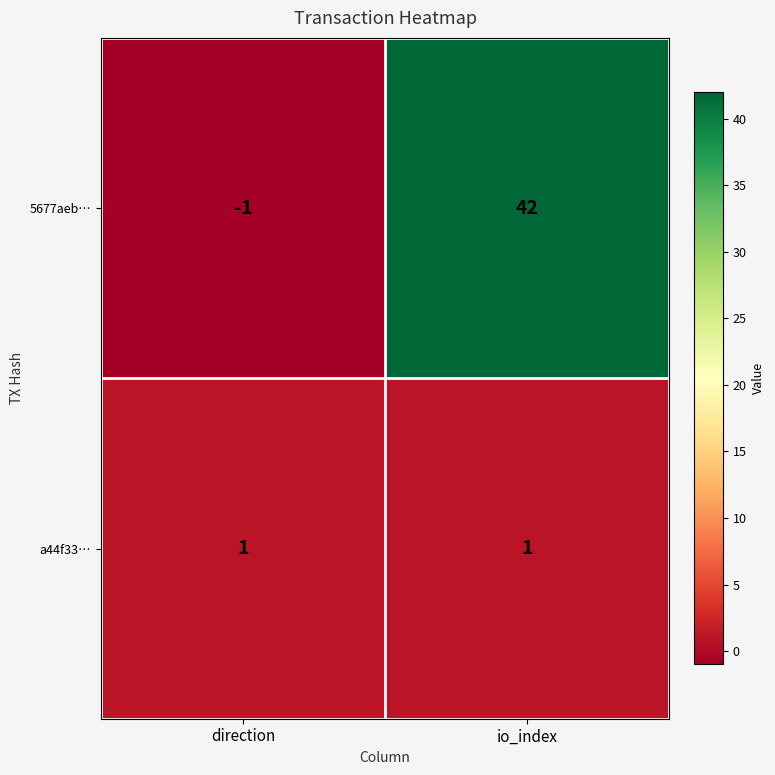

Which category has the highest value across all series?

io_index